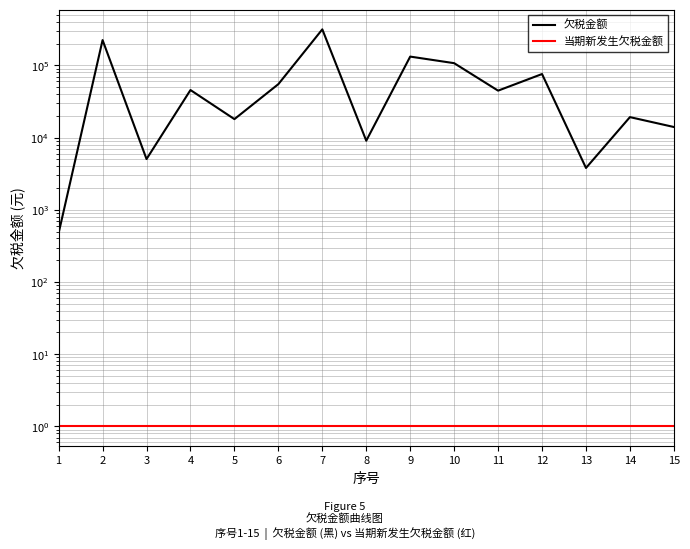

What is the average value of the 欠税金额 series?

71287.9